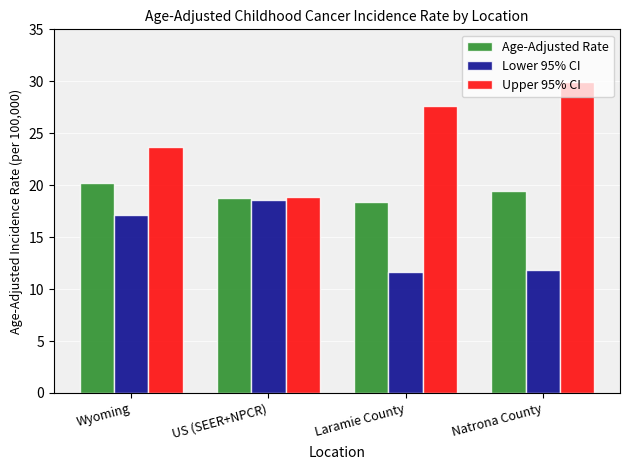

List the series in order of their peak value, lowest first.

Lower 95% CI, Age-Adjusted Rate, Upper 95% CI